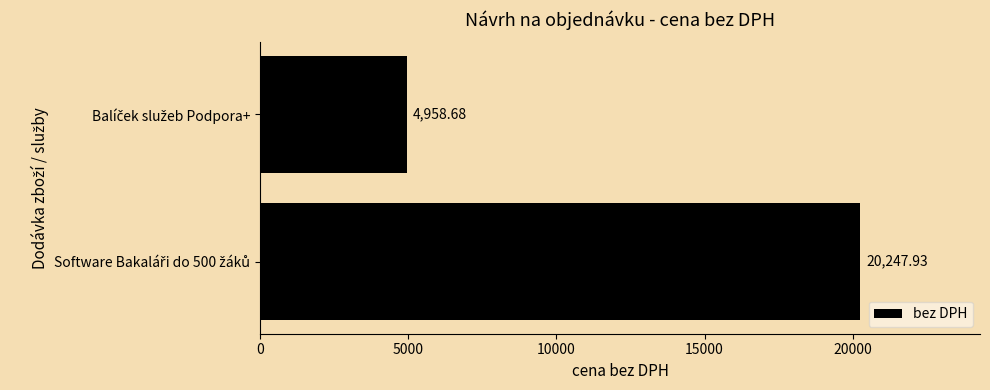

What is the average value?

12603.3